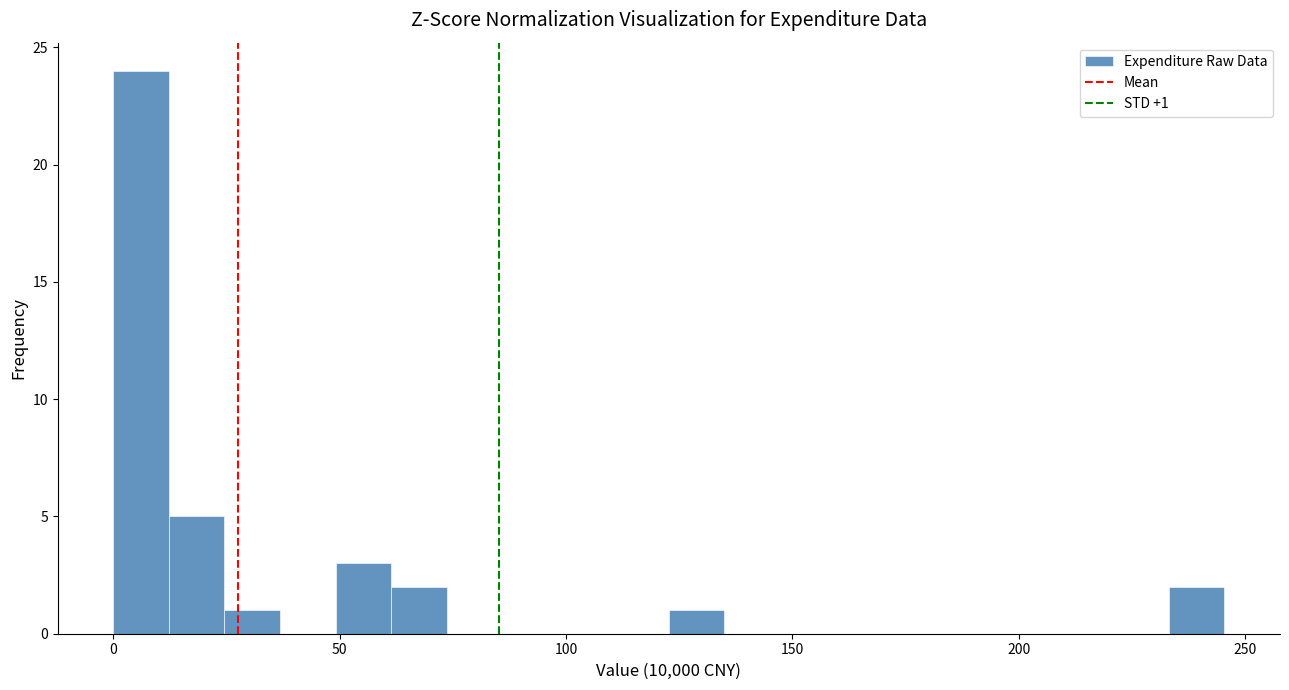

Around what value on the x-axis is the tallest bar? Give the approximate position of its centre, as read against the axis.

5